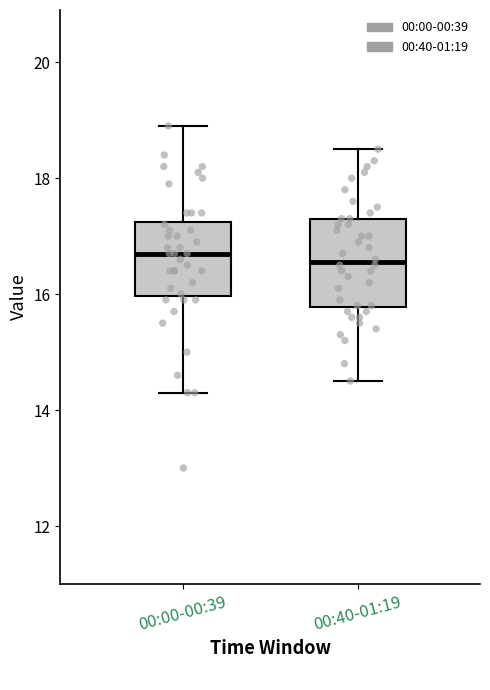

Reading left to right, transcribe this box plot: for each box, give where its median line is, the range the box spans, and where its two whiskers end, as read against the y-axis. The values are not printed on the chart, so give them approximately, as read against the axis.

00:00-00:39: median 16.8, box 16.0 to 17.2, whiskers 14.4 to 19.0
00:40-01:19: median 16.6, box 15.8 to 17.4, whiskers 14.6 to 18.6